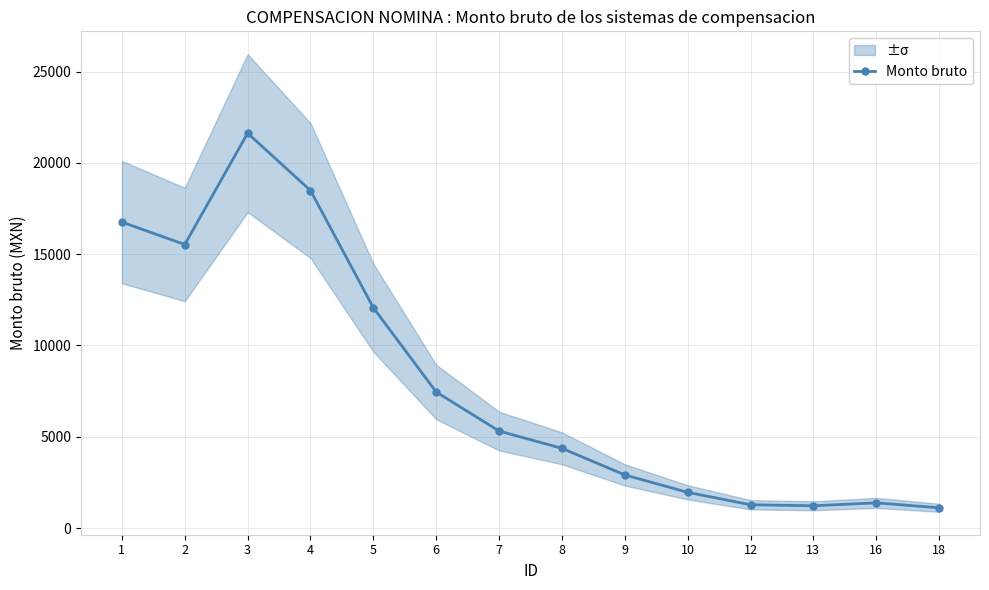

How many points are higher than both their immediate neighbors (excluding endpoints)?

2